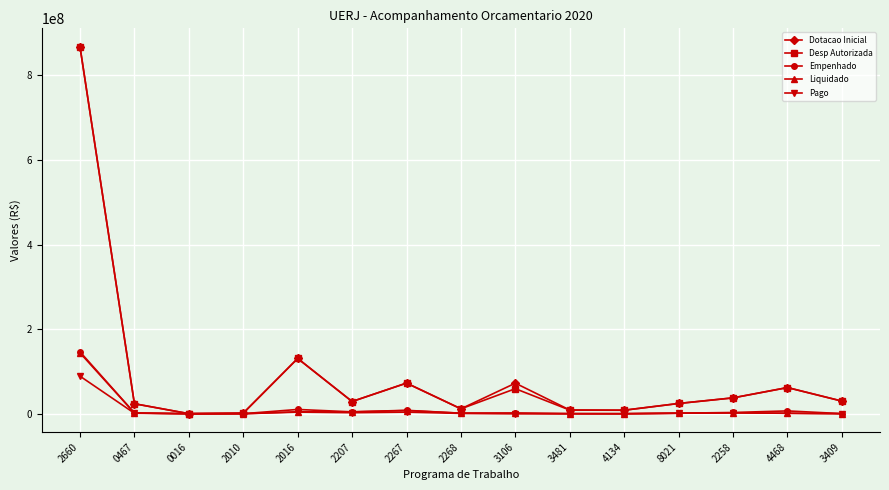

At which category is the sum across all series the highest?

2660